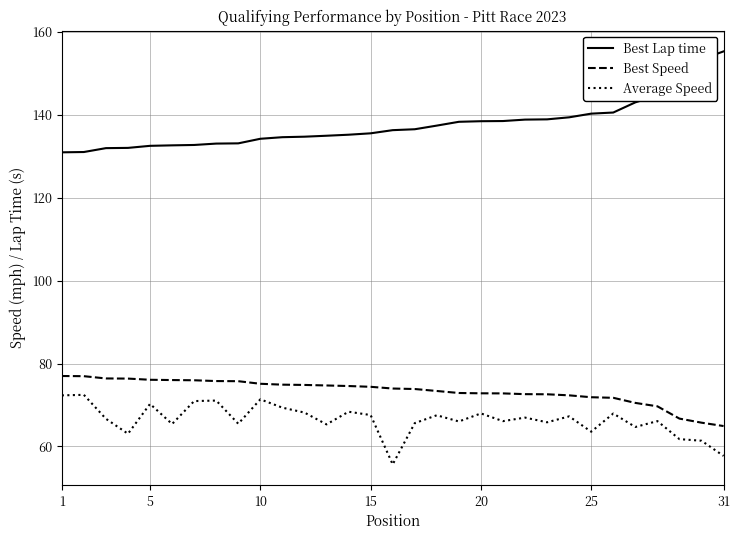

True or false: Average Speed and Best Speed cross at least once.

False